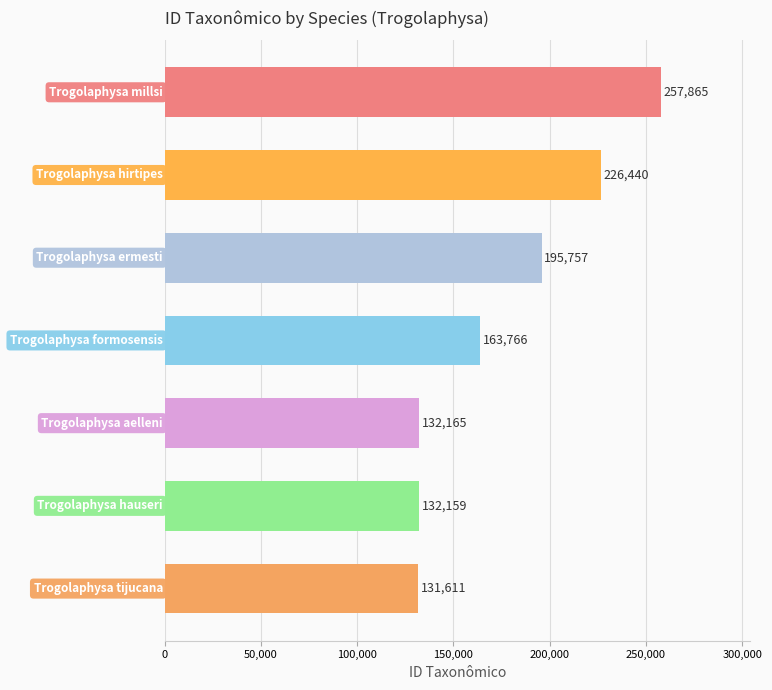

What is the value of the 7th bar from the top?

131611